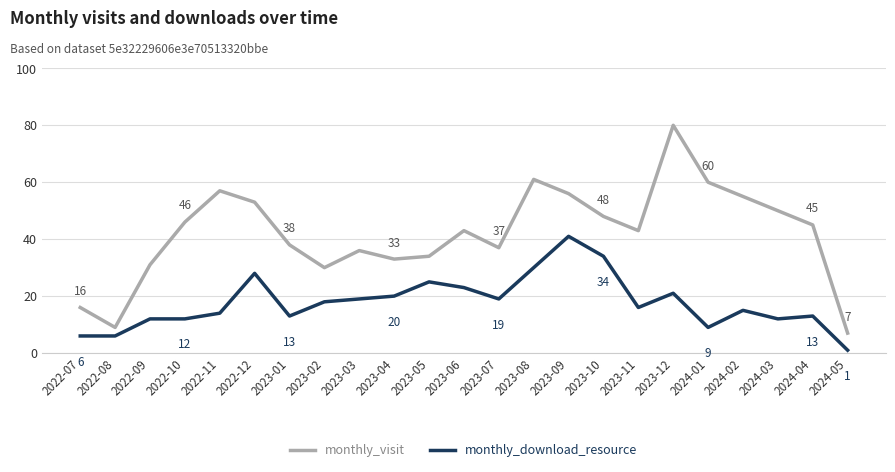

Where does the monthly_visit series first go above 43?

2022-10